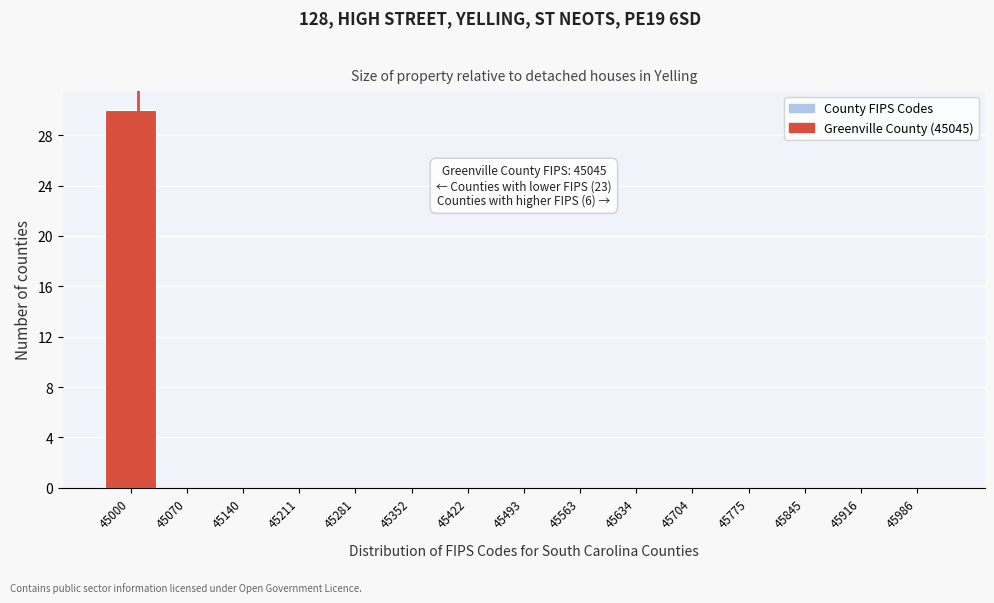

Reading left to right, what are all the values shown in this chart?

45000=30	45070=0	45140=0	45211=0	45281=0	45352=0	45422=0	45493=0	45563=0	45634=0	45704=0	45775=0	45845=0	45916=0	45986=0